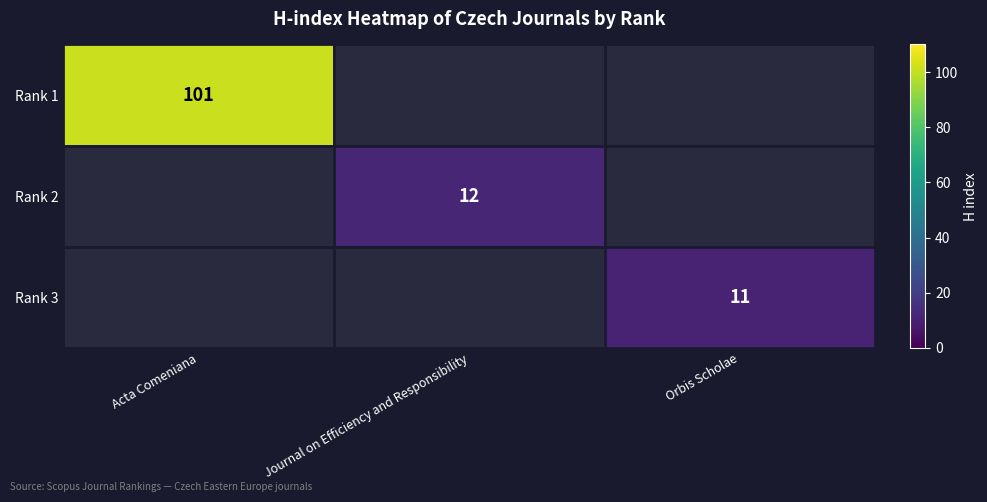

How many distinct data groups are displayed?

3